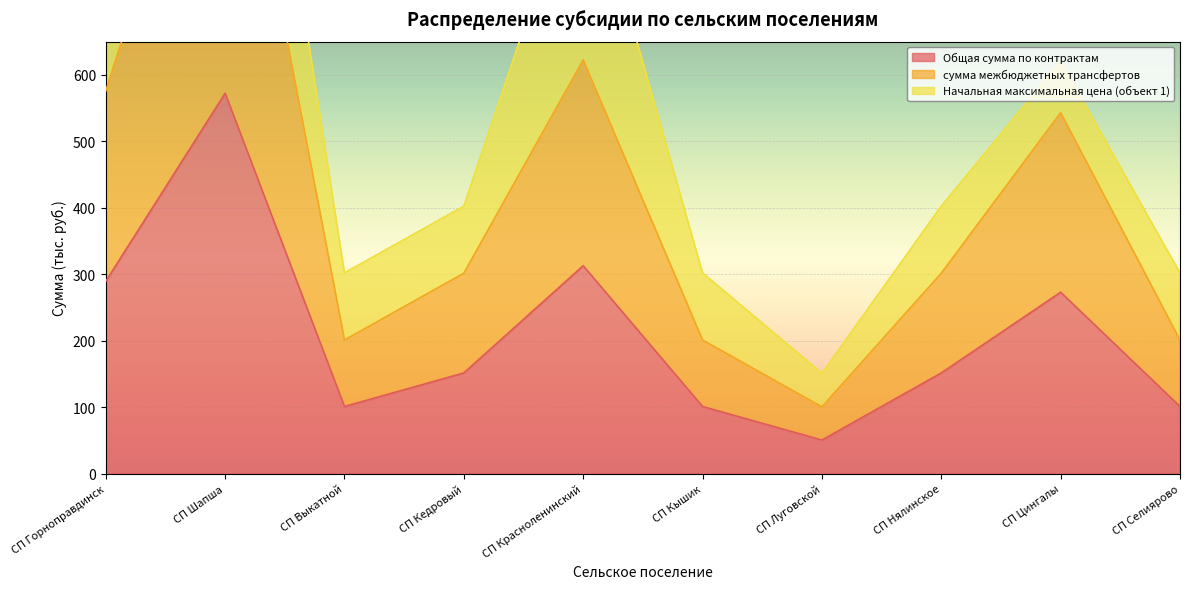

Is it true that Общая сумма по контрактам equals 151.5 at СП Нялинское?

True